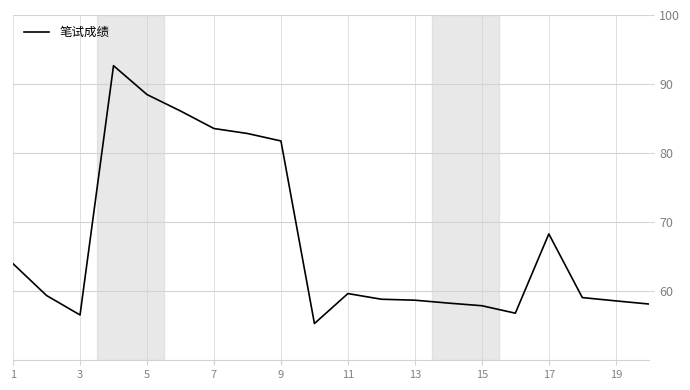

What is the difference between the maximum and minimum values?

37.3